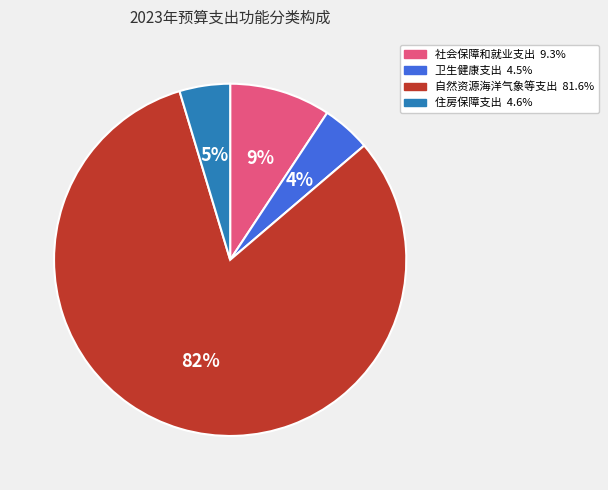

What is the largest slice in the pie chart?

自然资源海洋气象等支出